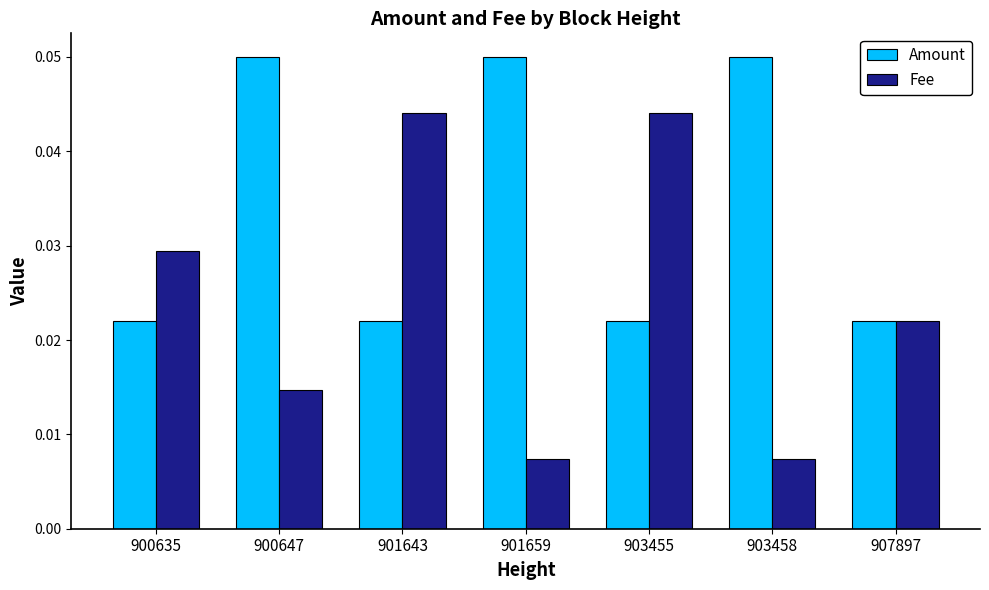

List the series in order of their peak value, highest first.

Amount, Fee